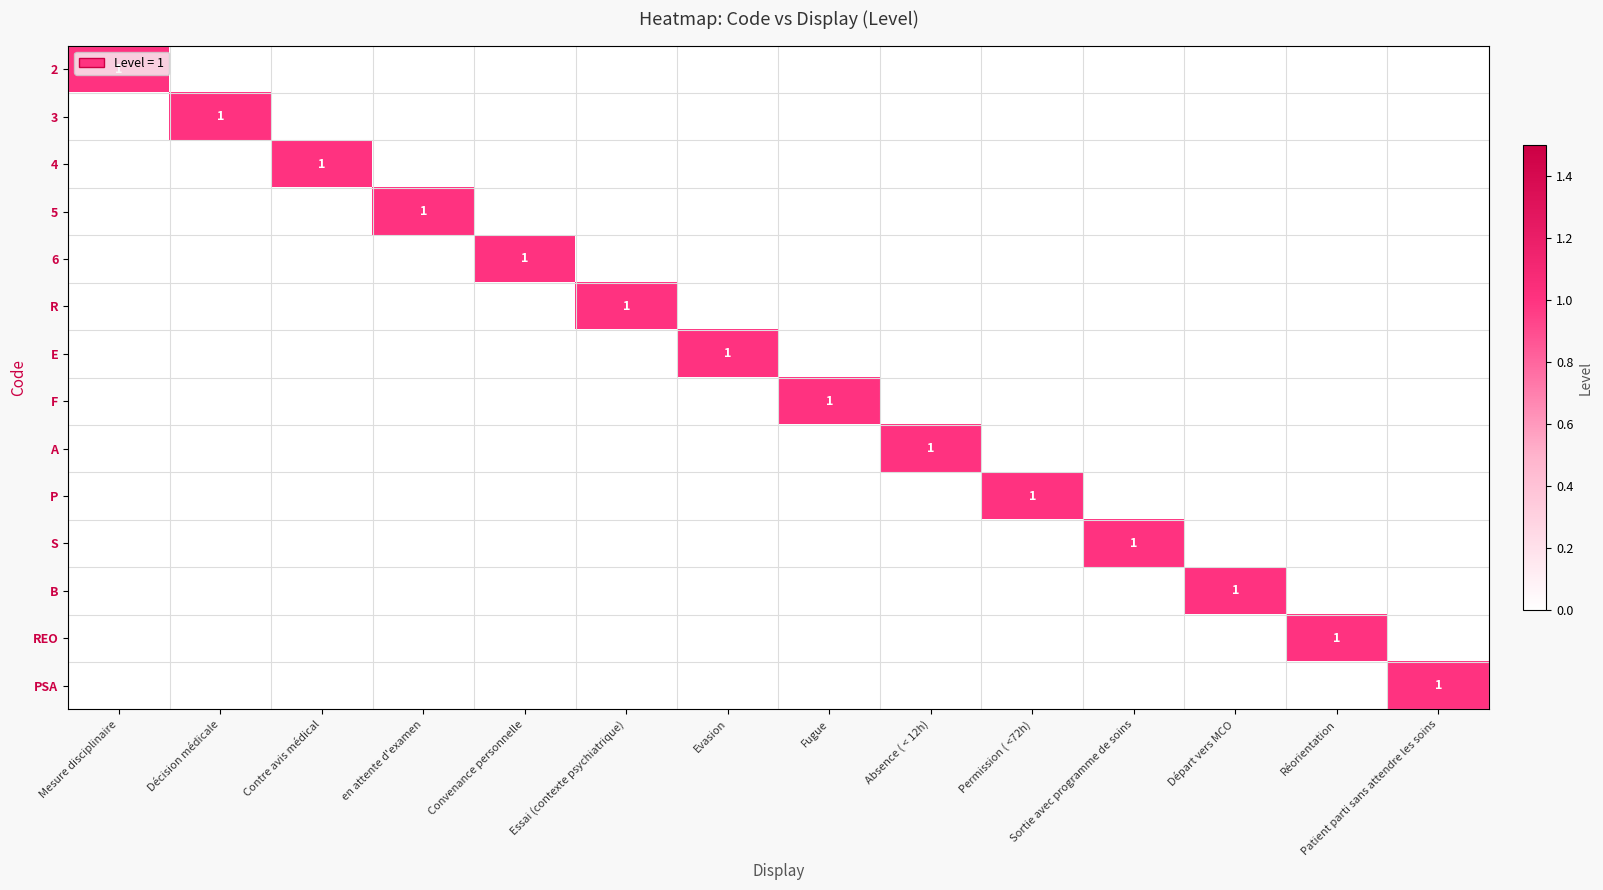

What is the maximum value shown in the chart?

1